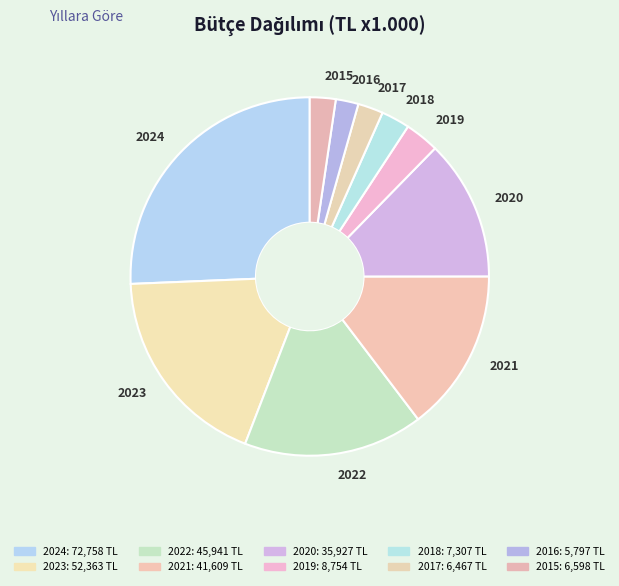

Is it true that 2017 is 15% of the pie?

False